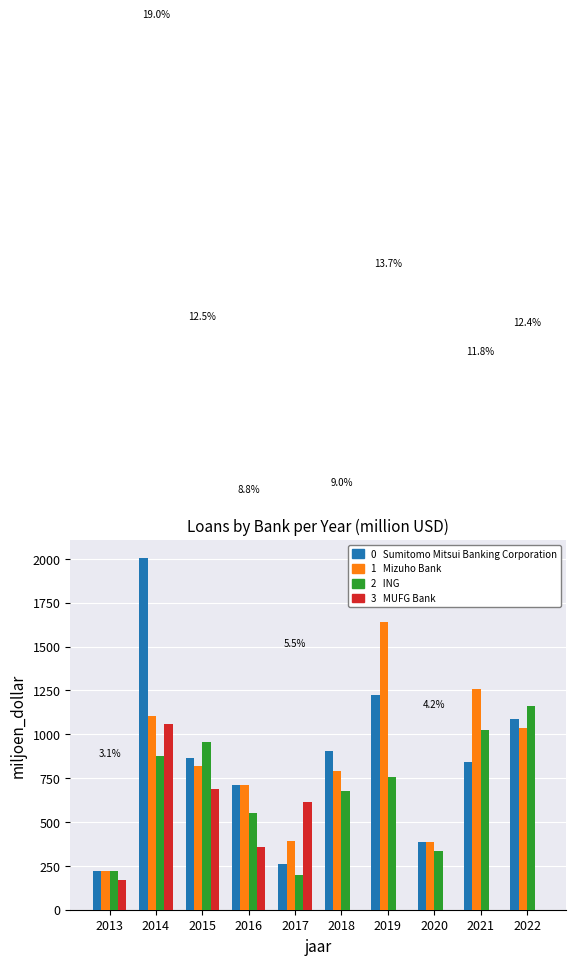

Count the number of data series in this chart.

4